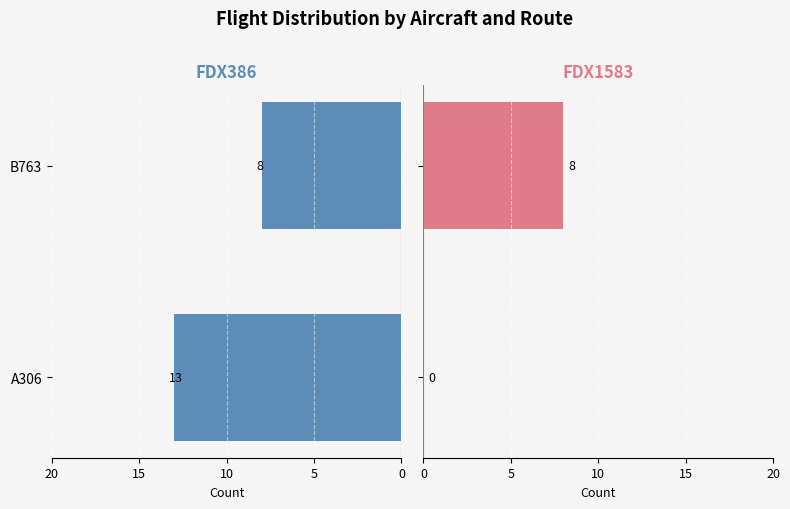

Which series has the widest spread of values?

FDX1583